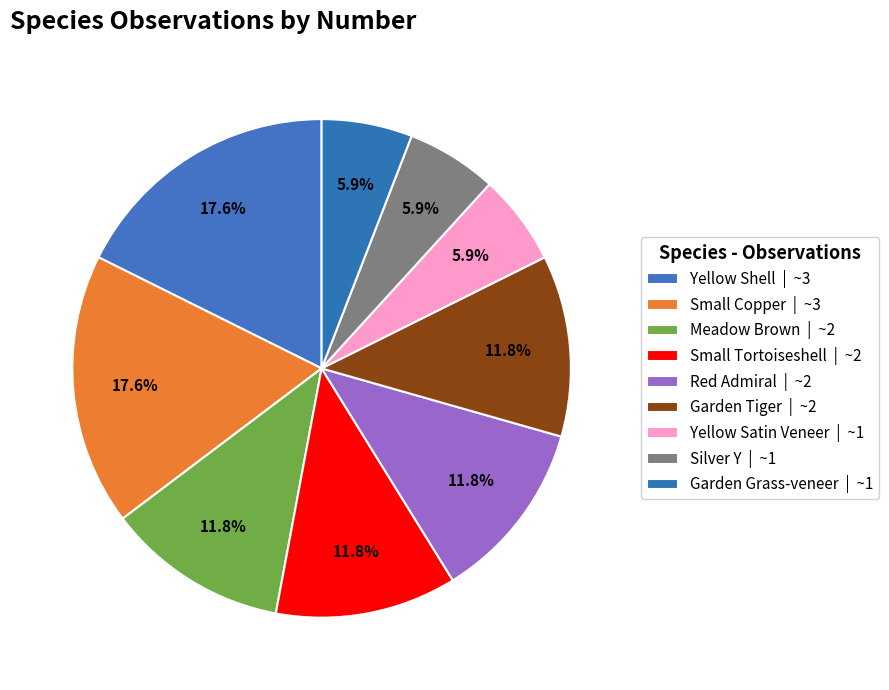

Do Silver Y and Garden Grass-veneer together represent more than half of the pie?

No